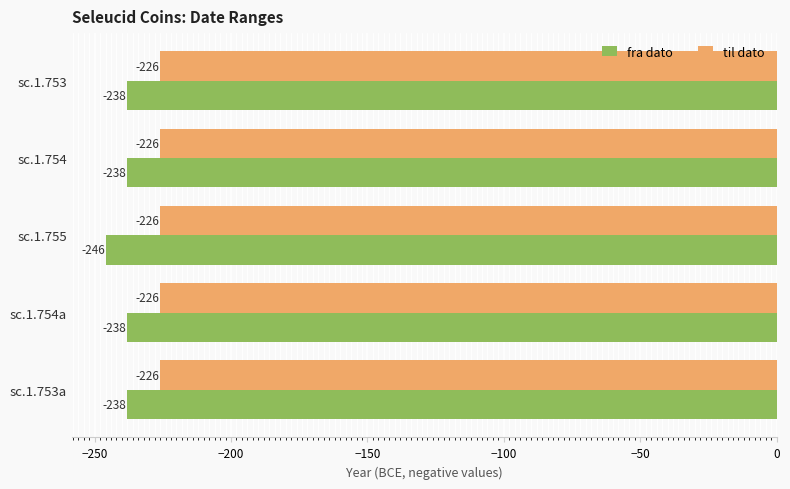

At sc.1.753, list the series in order from smallest to largest.

fra dato, til dato